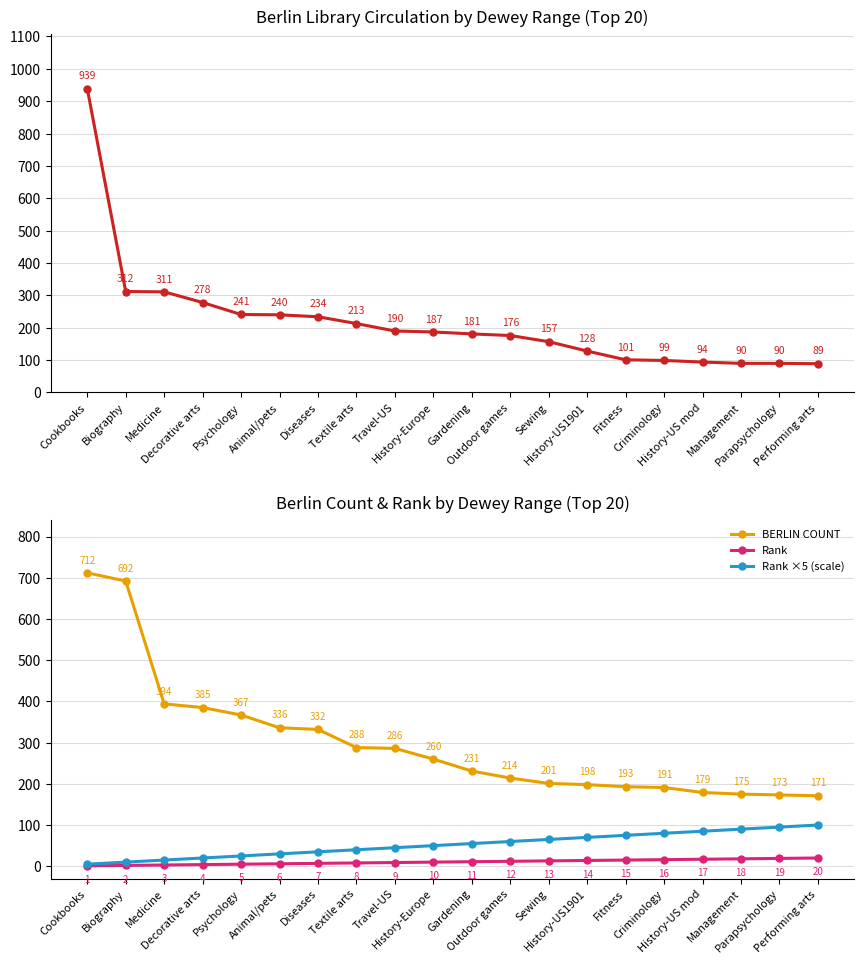

The value of Rank ×5 (scale) at Diseases is 35. True or false?

True